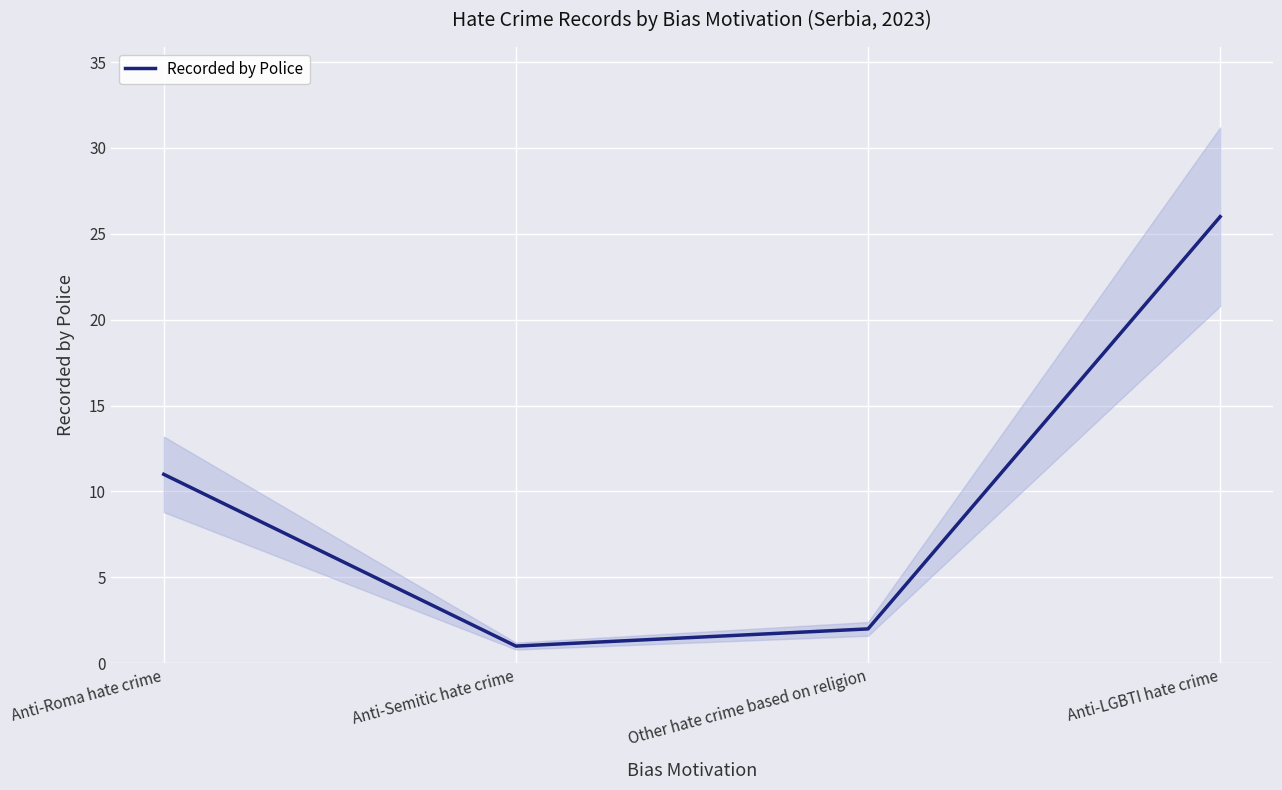

List the labels in order of value, largest first.

Anti-LGBTI hate crime, Anti-Roma hate crime, Other hate crime based on religion, Anti-Semitic hate crime